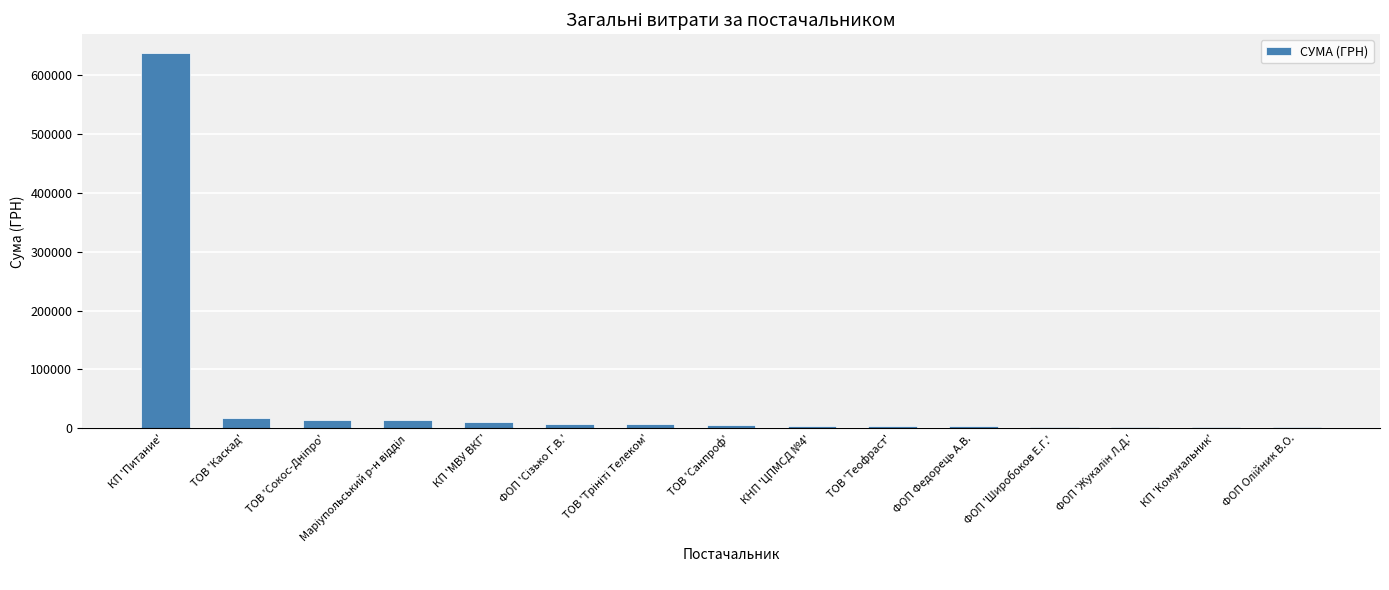

What is the greatest value displayed?

637292.0